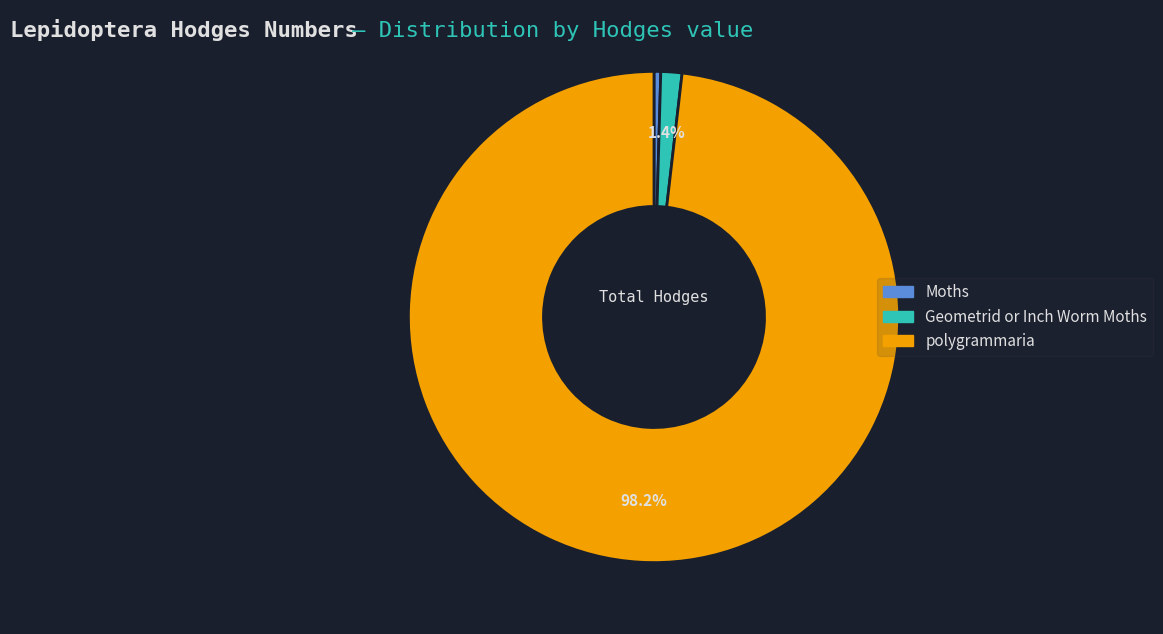

Rank the categories by value from highest to lowest.

polygrammaria, Geometrid or Inch Worm Moths, Moths